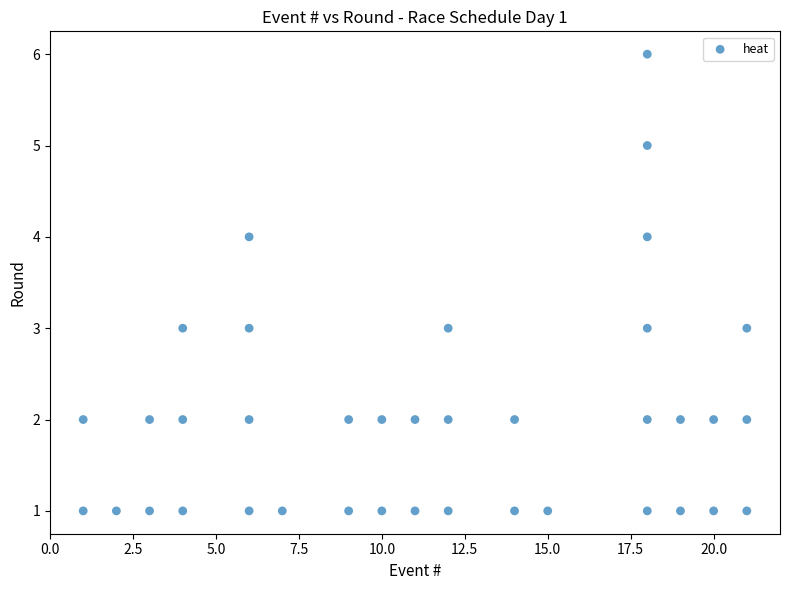

What is the range of Y values (max minus min)?

5